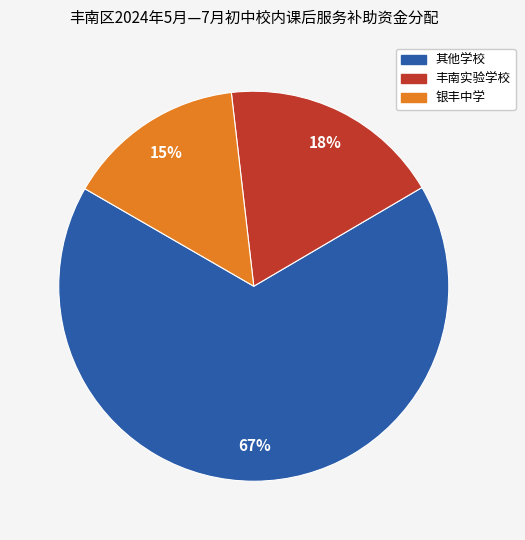

Is there any slice that represents more than half of the pie?

Yes